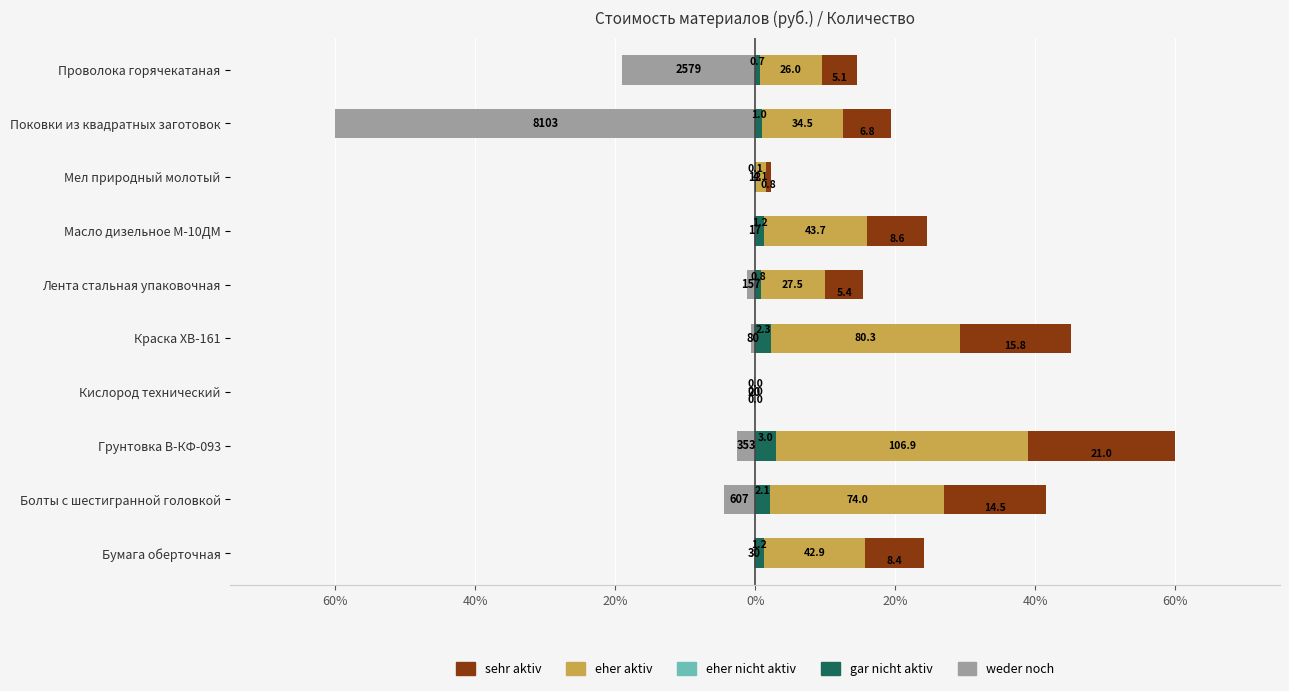

What is the value of the weder noch bar at the 7th from the left?

-0.2